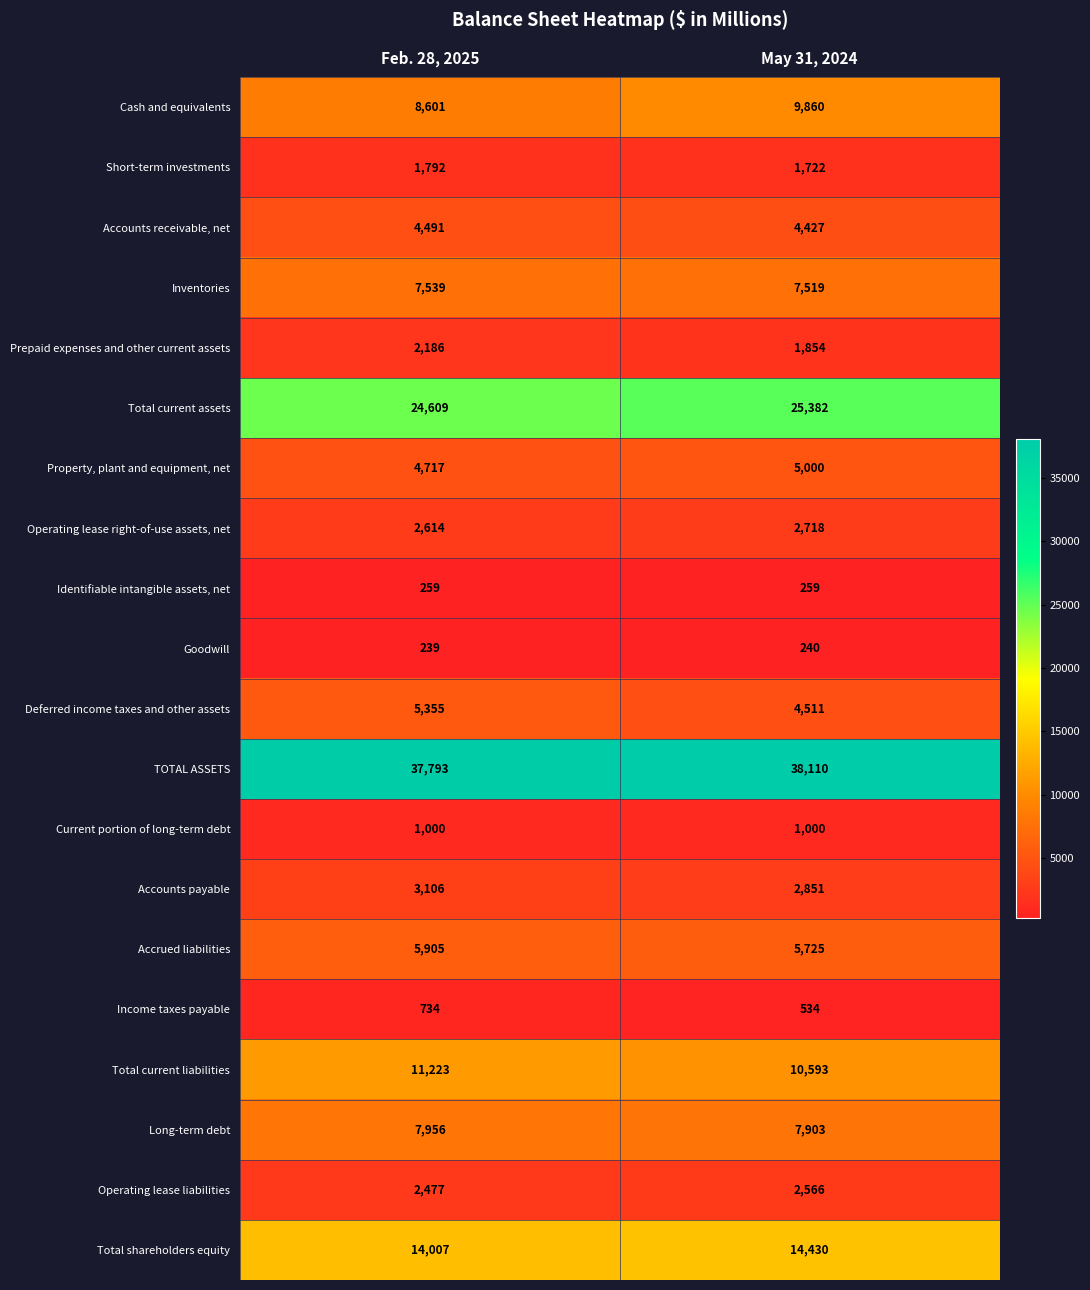

True or false: Accrued liabilities has a value of 3062 at Feb. 28, 2025.

False